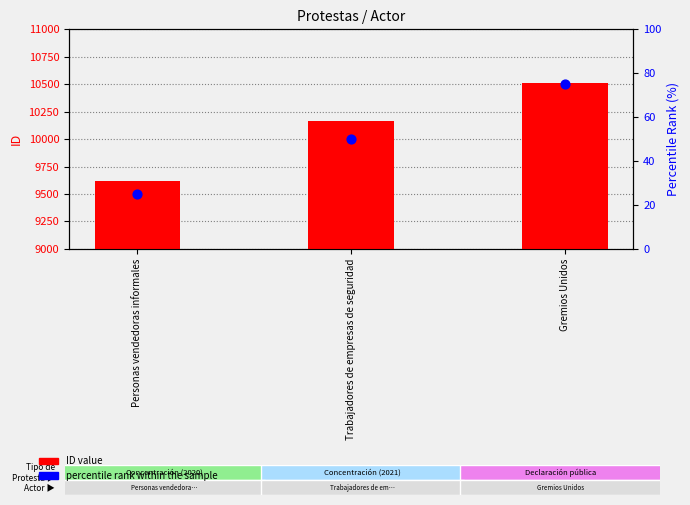

Which series reaches the maximum Y coordinate?

ID value